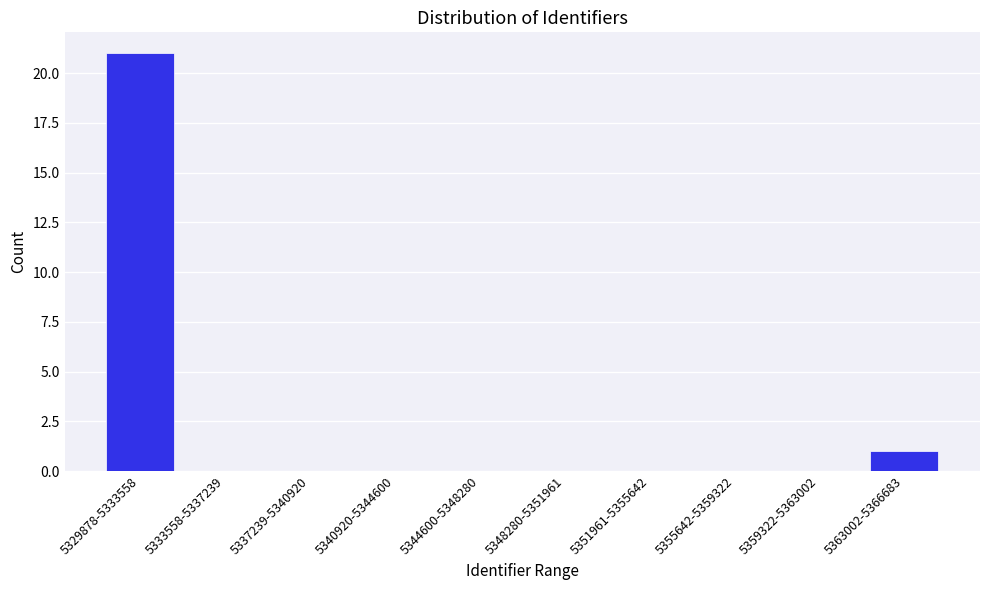

Reading left to right, what are all the values shown in this chart?

5329878-5333558=21	5333558-5337239=0	5337239-5340920=0	5340920-5344600=0	5344600-5348280=0	5348280-5351961=0	5351961-5355642=0	5355642-5359322=0	5359322-5363002=0	5363002-5366683=1